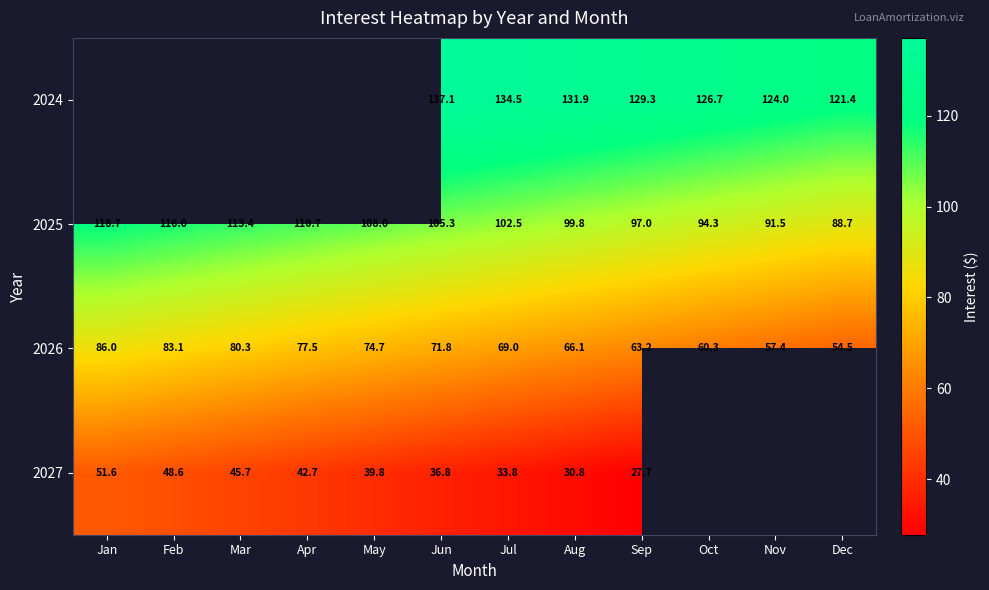

At which label does 2026 reach its minimum?

Dec